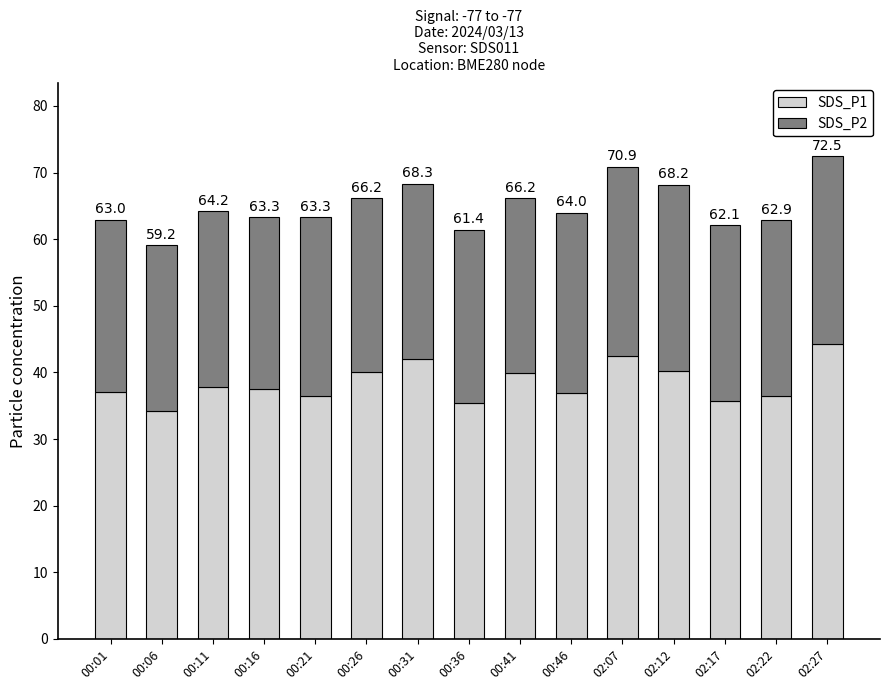

Are the bars grouped side by side (vs. stacked)?

No